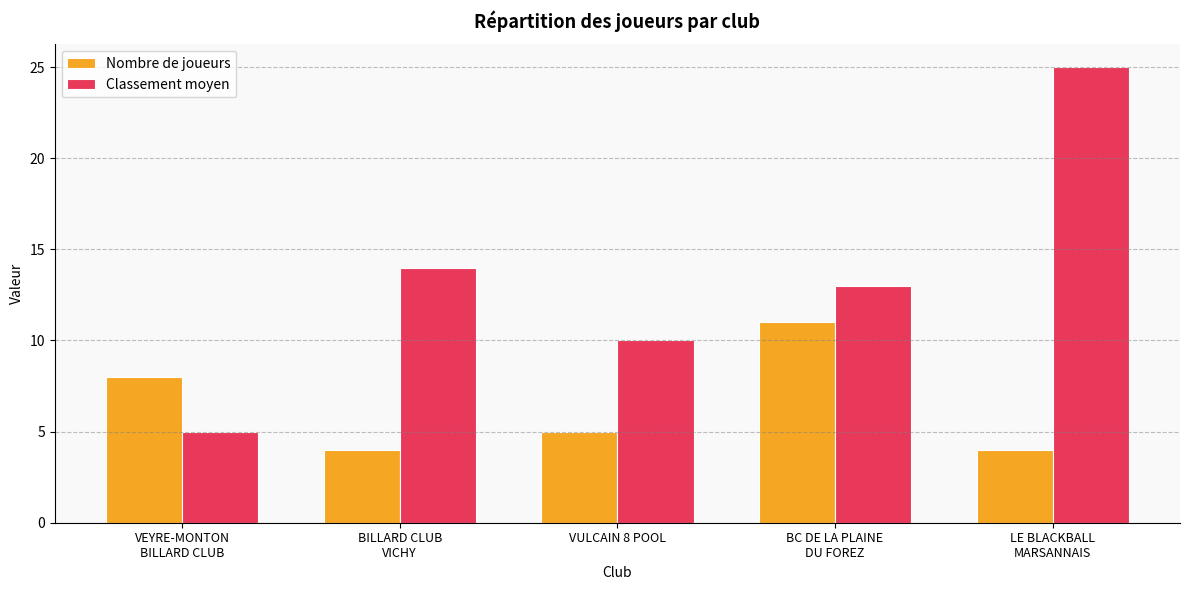

The Classement moyen series shows 14 at BILLARD CLUB
VICHY. True or false?

True